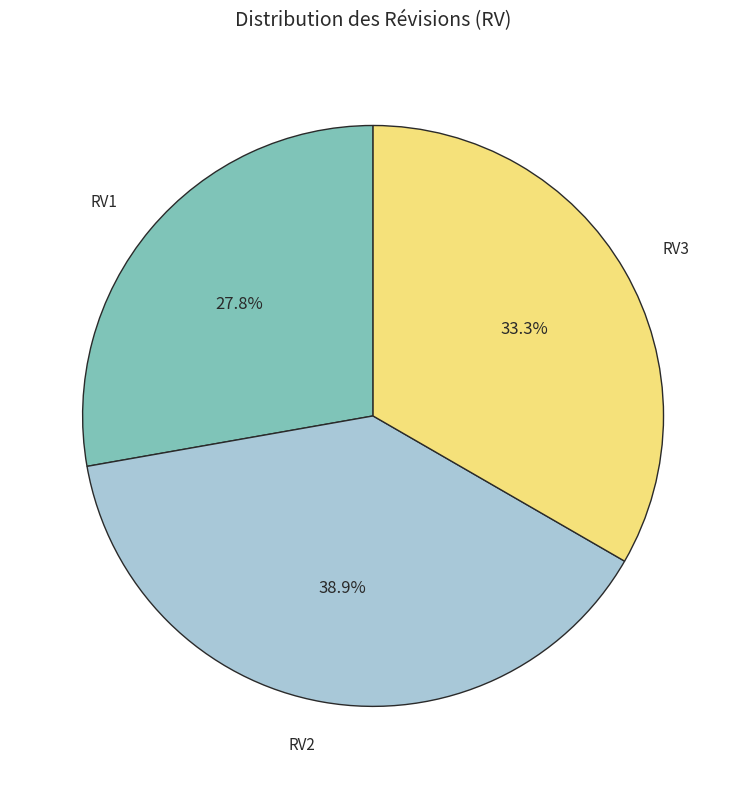

Is there a majority slice in this chart?

No